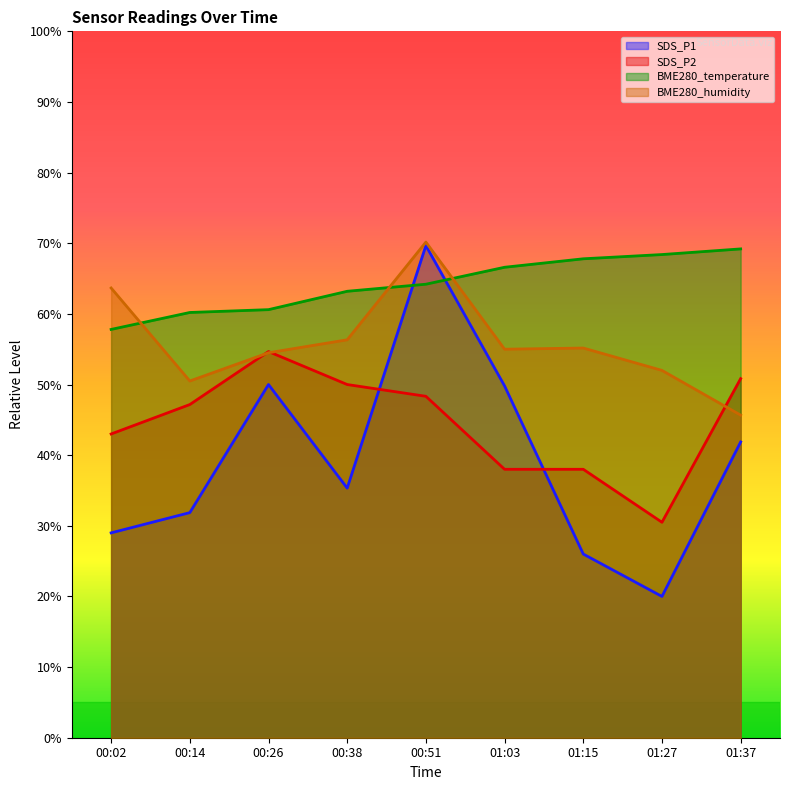

What is the value of the SDS_P2 point at the 9th from the left?

50.8